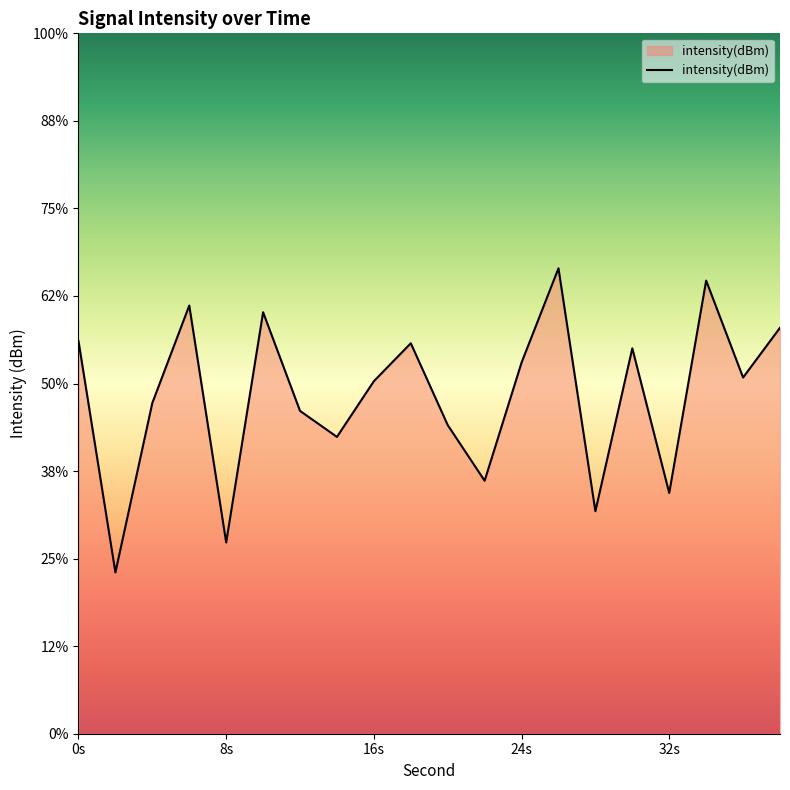

The value at 12 is -217.3. True or false?

False